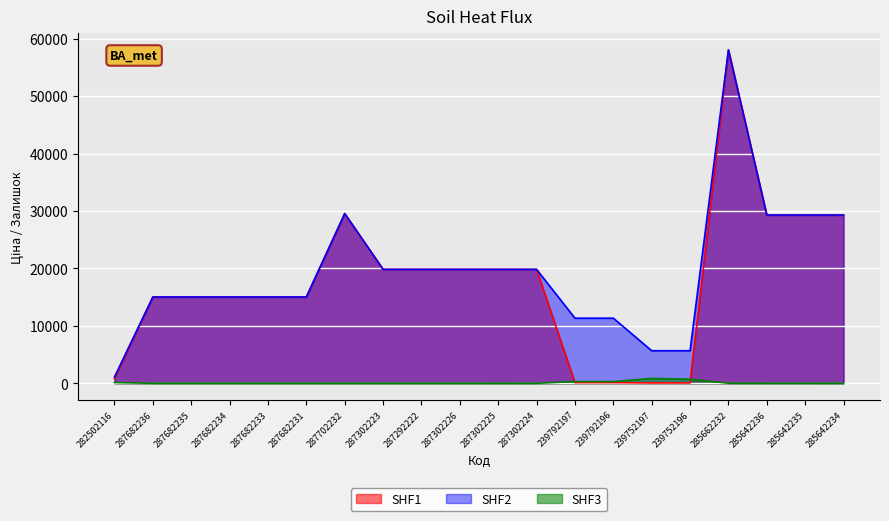

The Залишок series shows 0.0 at 287682234. True or false?

True